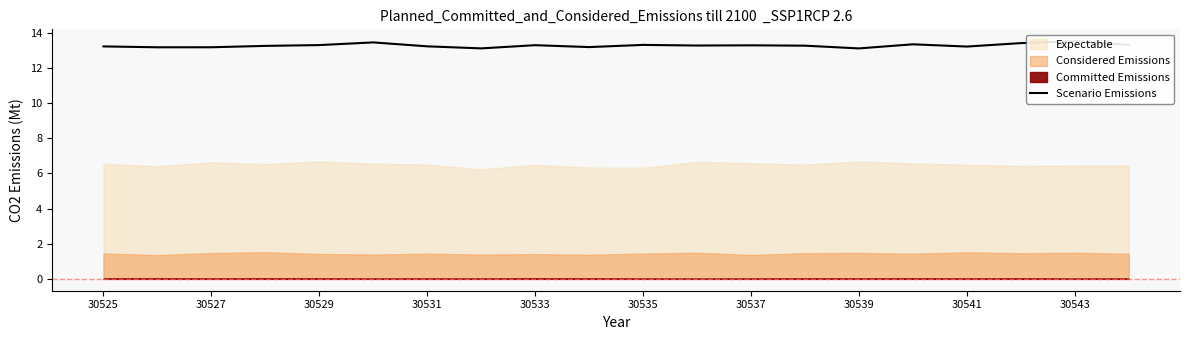

Reading right to left, extract all data points from this chart.

13.3	13.5	13.4	13.2	13.4	13.1	13.3	13.3	13.3	13.3	13.2	13.3	13.1	13.2	13.5	13.3	13.3	13.2	13.2	13.2